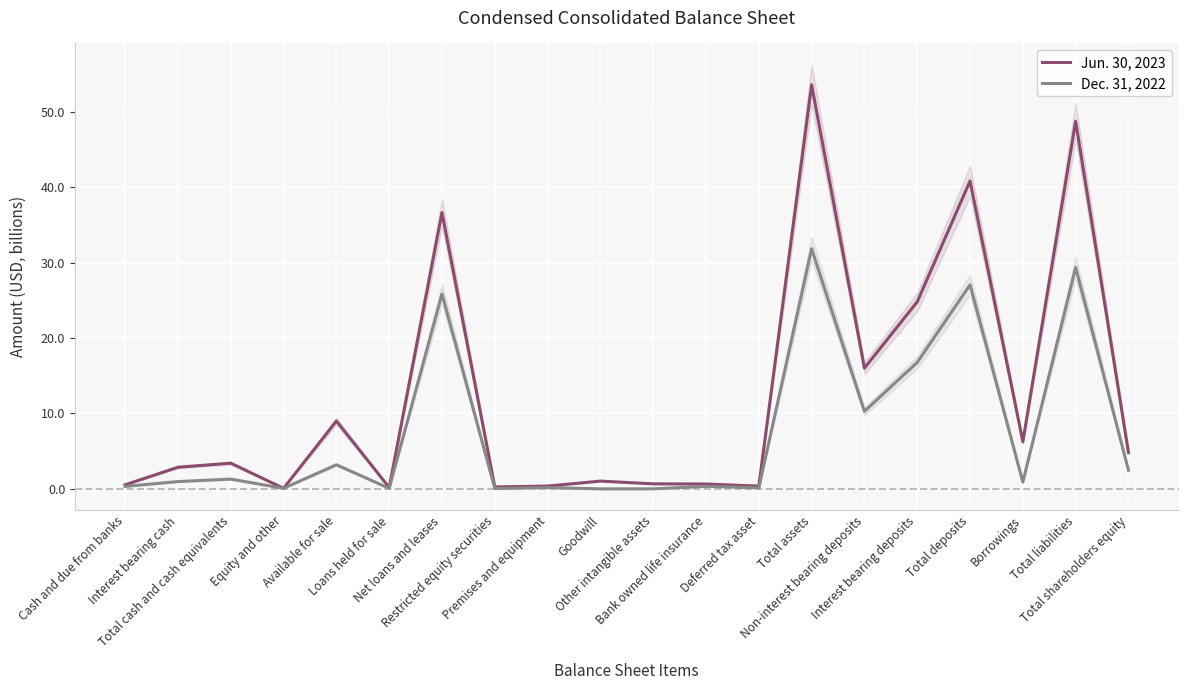

What is the average value of the Dec. 31, 2022 series?

7.6